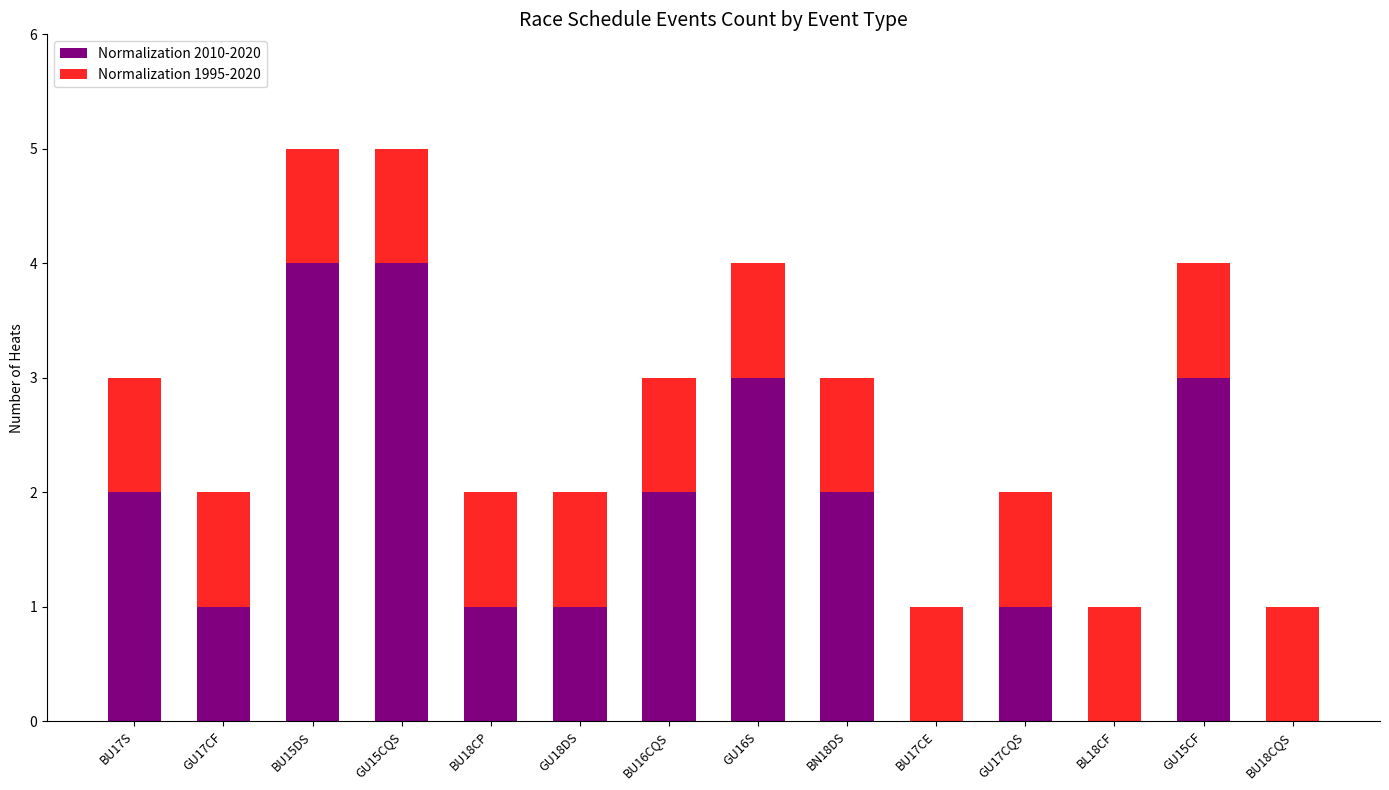

What position from the right is BU17S?

14